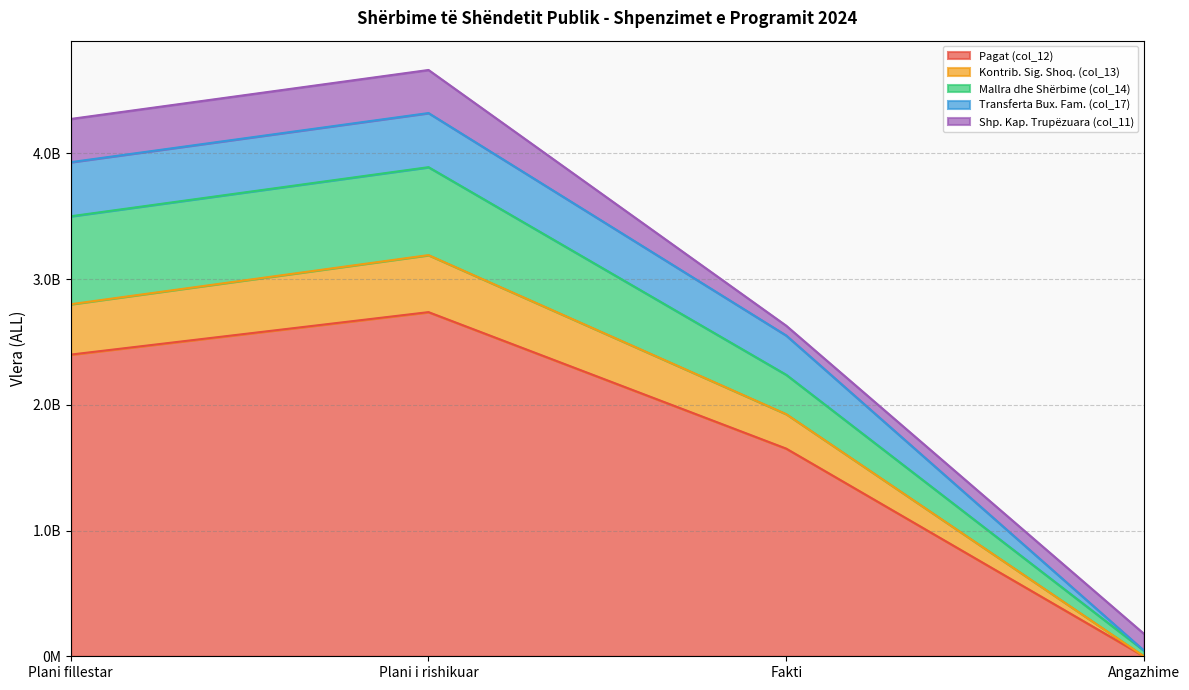

How many data points in Transferta Bux. Fam. (col_17) are less than 3930849000?

2